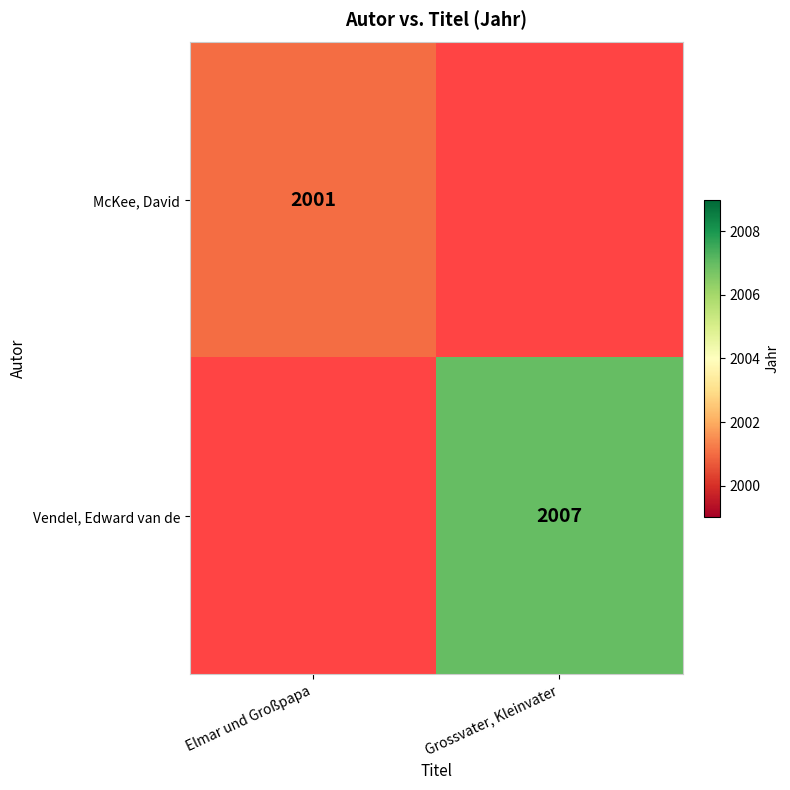

Is it true that Vendel, Edward van de equals 3355 at Grossvater, Kleinvater?

False